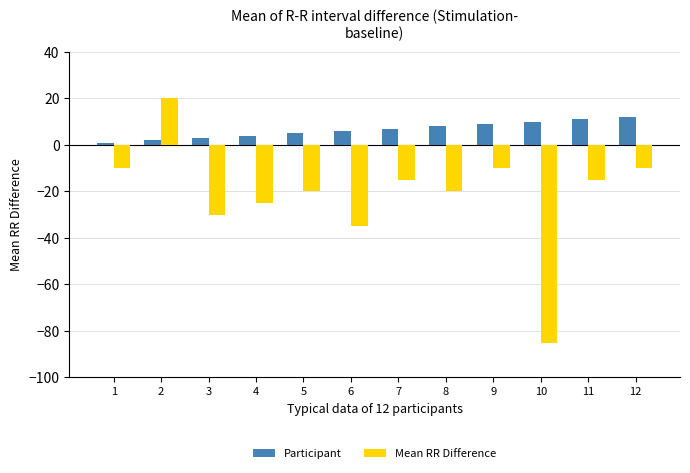

What is the sum of the Participant values at 8 and 7?

15